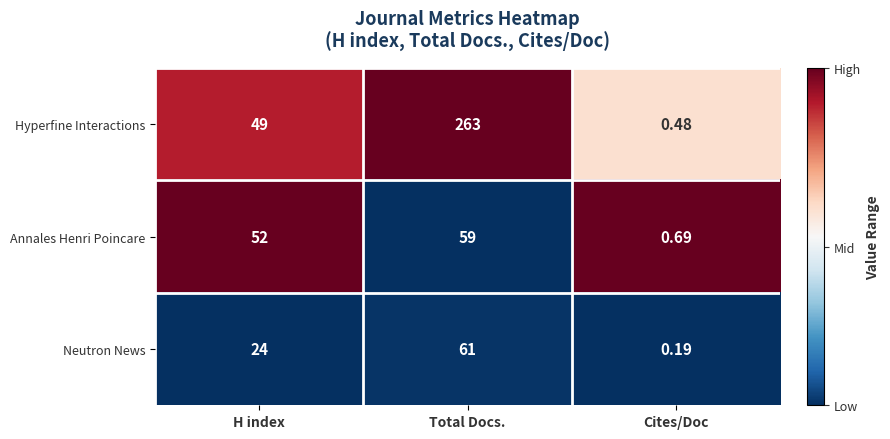

At H index, list the series in order from largest to smallest.

Annales Henri Poincare, Hyperfine Interactions, Neutron News